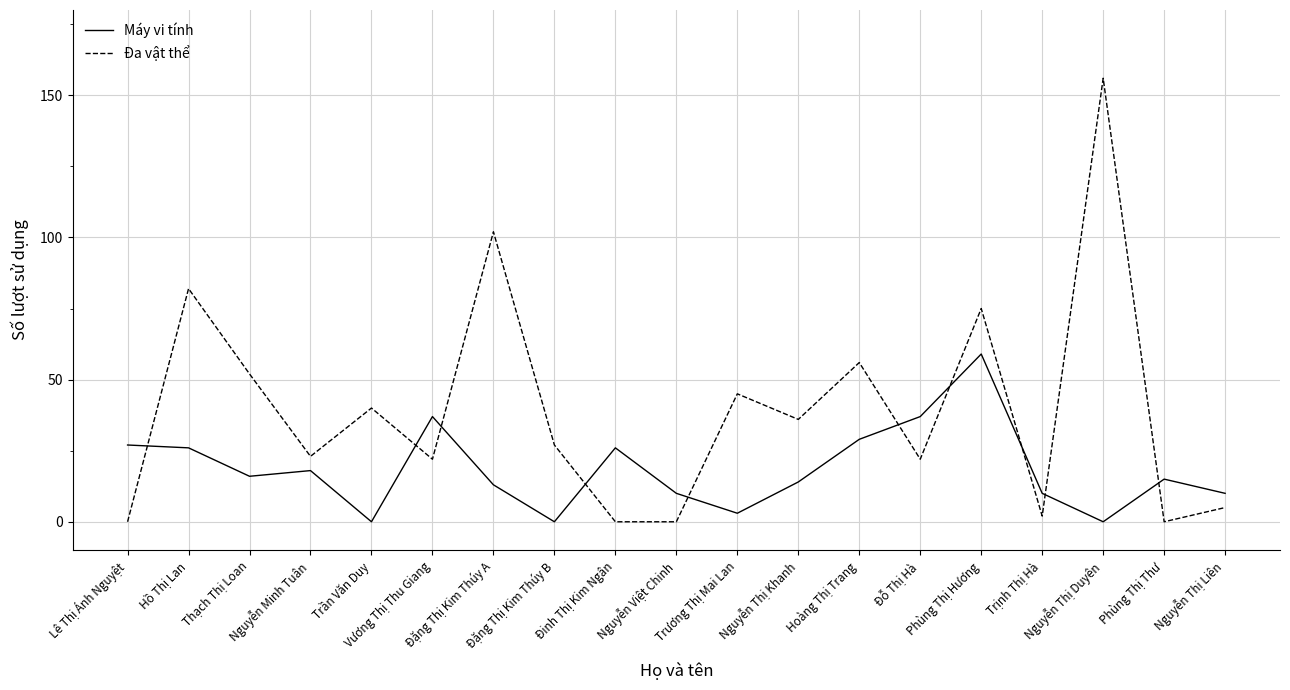

Which series changed the most between Lê Thị Ánh Nguyệt and Hồ Thị Lan?

Đa vật thể